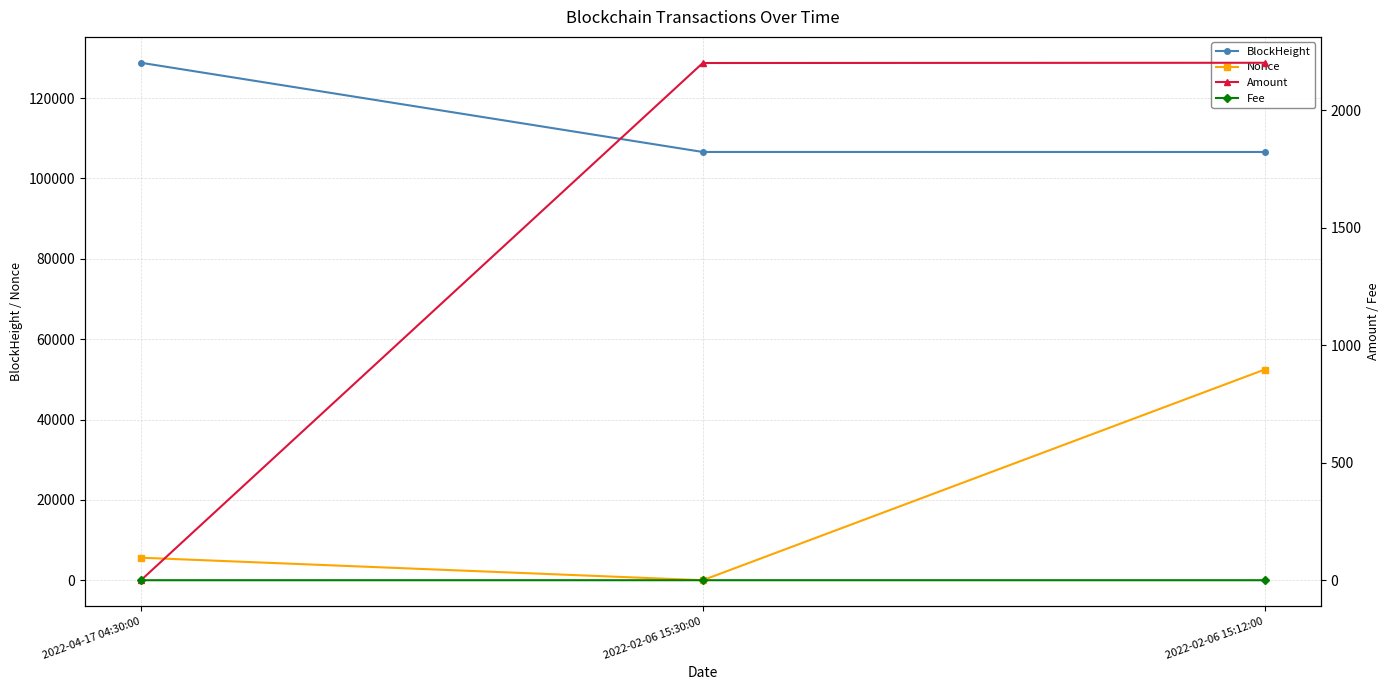

How many lines are shown in the chart?

4